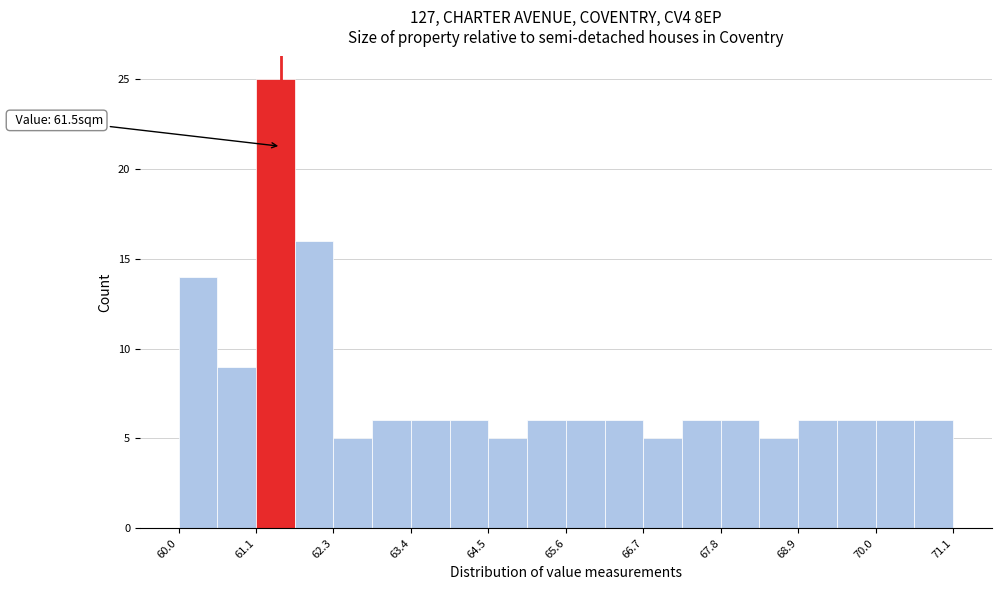

Around what value on the x-axis is the tallest bar? Give the approximate position of its centre, as read against the axis.

61.4